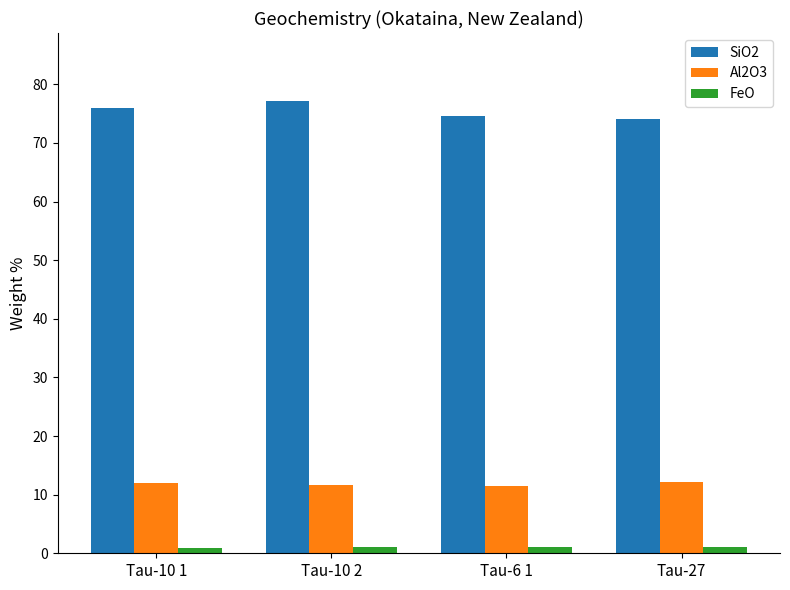

The value of SiO2 at Tau-6 1 is 47.3. True or false?

False